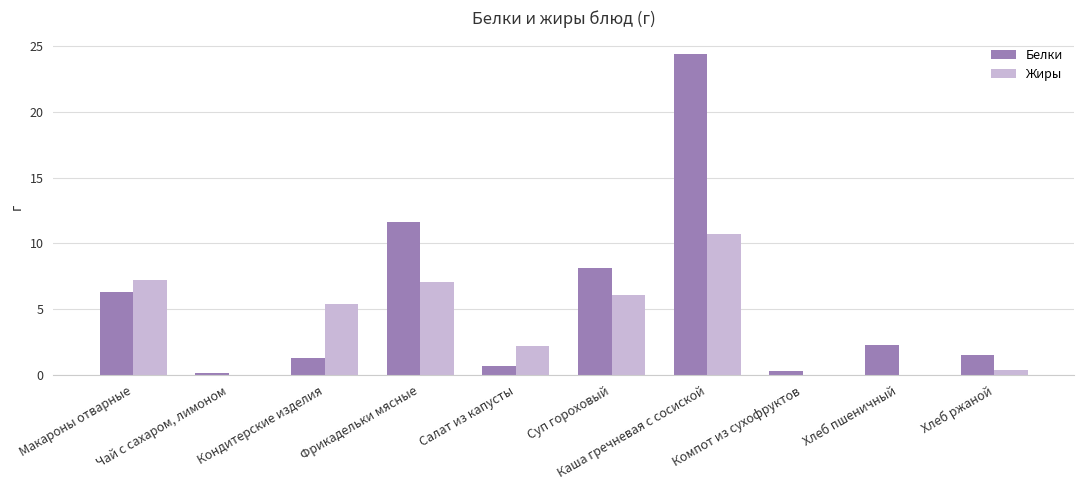

The Жиры series shows 9.9 at Макароны отварные. True or false?

False